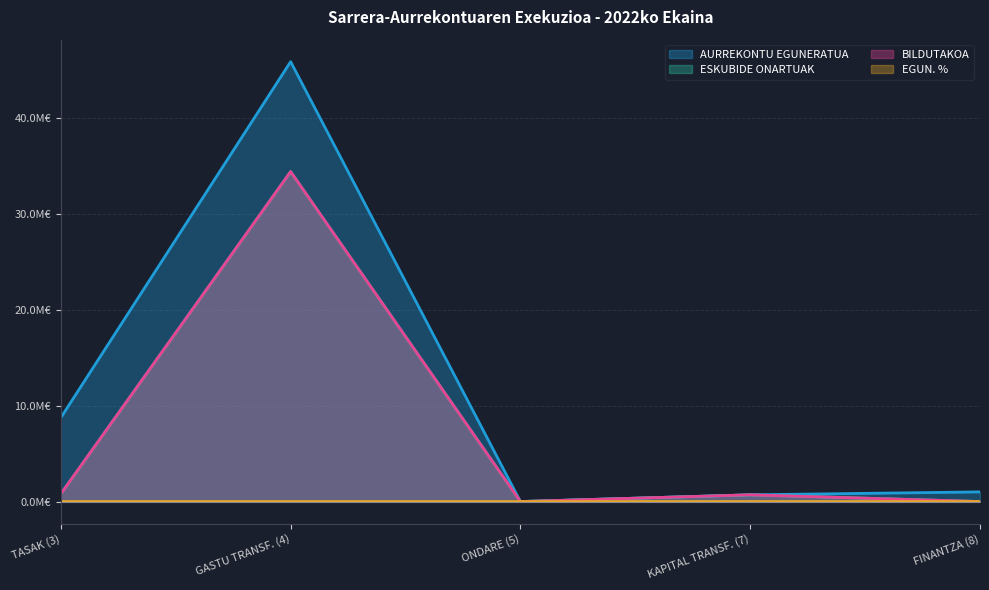

At which category does ESKUBIDE ONARTUAK reach its first local peak?

GASTU TRANSF. (4)